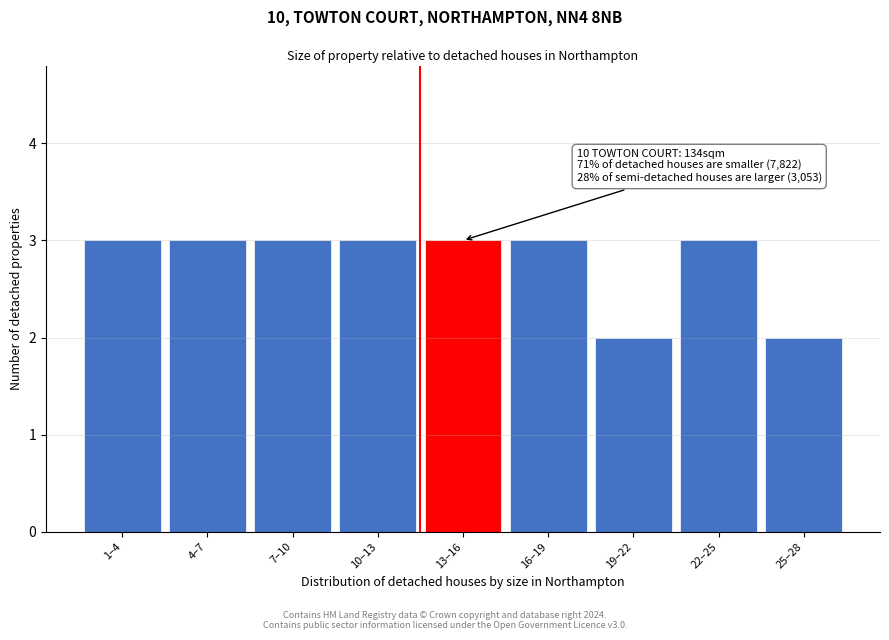

Reading left to right, what are all the values shown in this chart?

3	3	3	3	3	3	2	3	2